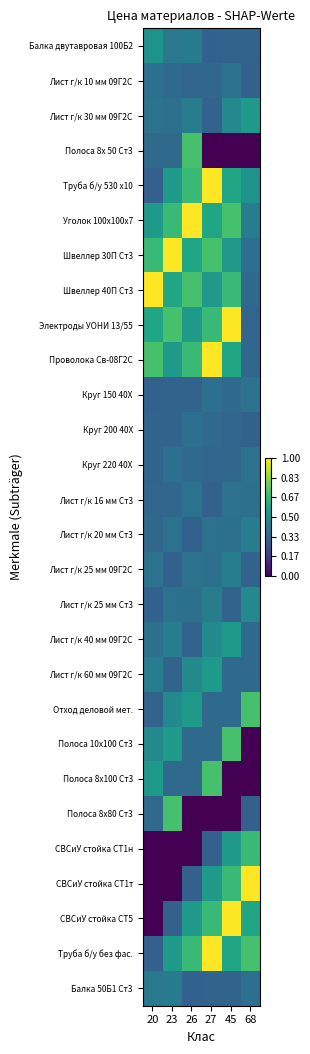

At 45, list the series in order from largest to smallest.

Электроды УОНИ 13/55, СВСиУ стойка СТ5, Уголок 100x100х7, Полоса 10х100 Ст3, Швеллер 40П Ст3, СВСиУ стойка СТ1т, Труба б/у 530 х10, Проволока Св-08Г2С, Труба б/у без фас., Лист г/к 40 мм 09Г2С, Швеллер 30П Ст3, СВСиУ стойка СТ1н, Лист г/к 30 мм 09Г2С, Лист г/к 25 мм 09Г2С, Лист г/к 10 мм 09Г2С, Лист г/к 16 мм Ст3, Лист г/к 20 мм Ст3, Лист г/к 60 мм 09Г2С, Отход деловой мет., Круг 150 40Х, Круг 220 40Х, Круг 200 40Х, Лист г/к 25 мм Ст3, Балка двутавровая 100Б2, Балка 50Б1 Ст3, Полоса 8х 50 Ст3, Полоса 8х100 Ст3, Полоса 8х80 Ст3